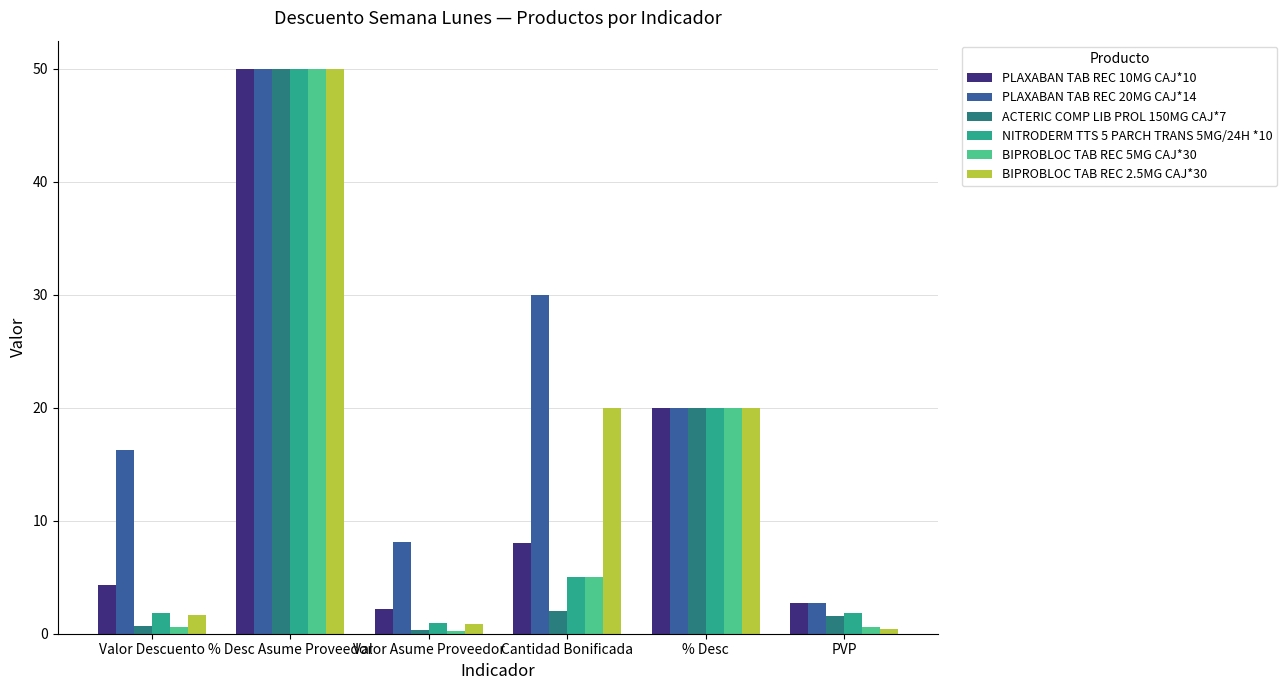

Are the bars grouped side by side (vs. stacked)?

Yes